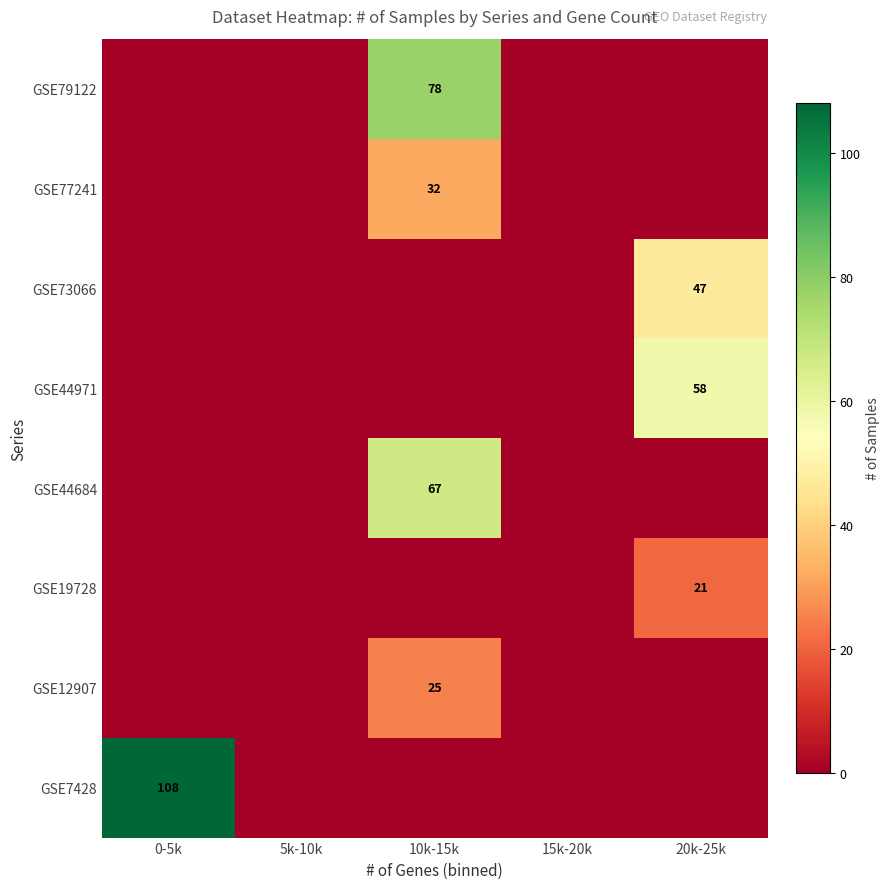

The GSE73066 series shows 70 at 20k-25k. True or false?

False